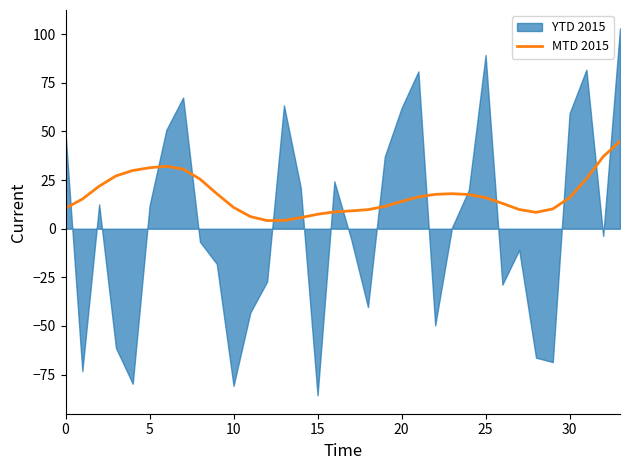

Is it true that MTD 2015 equals 20.4 at 20?

False